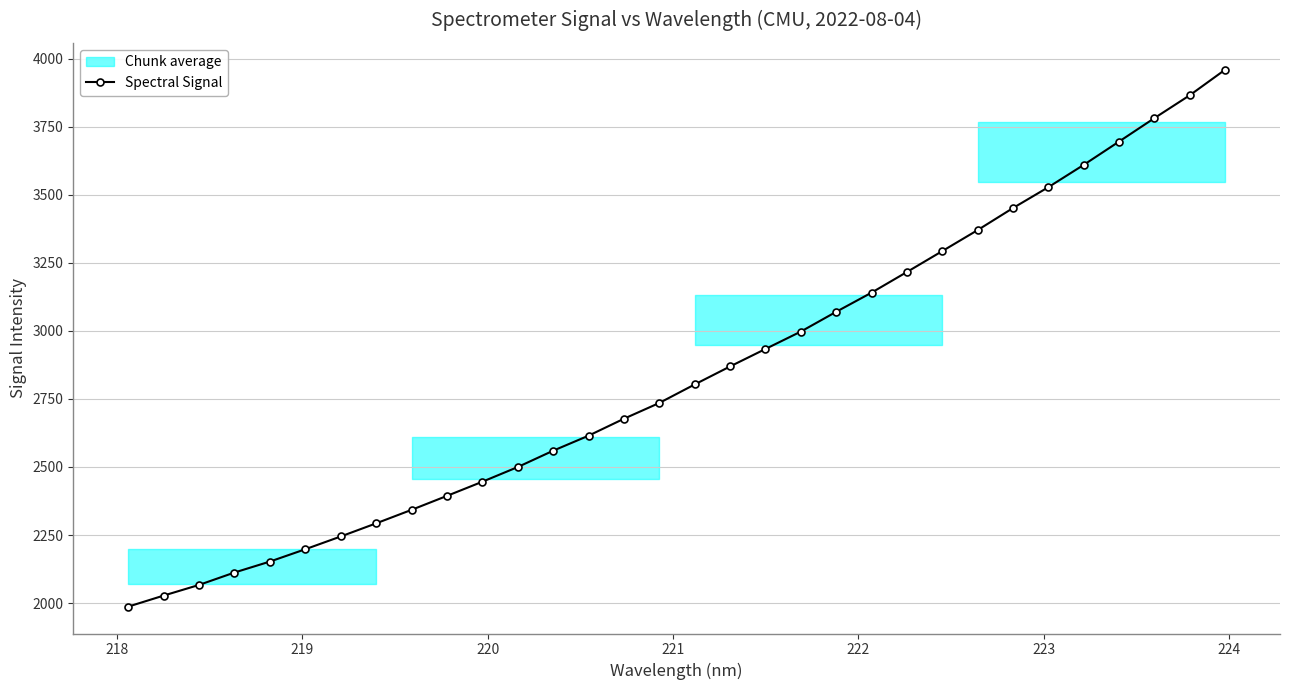

How many data points are less than 2803?

16